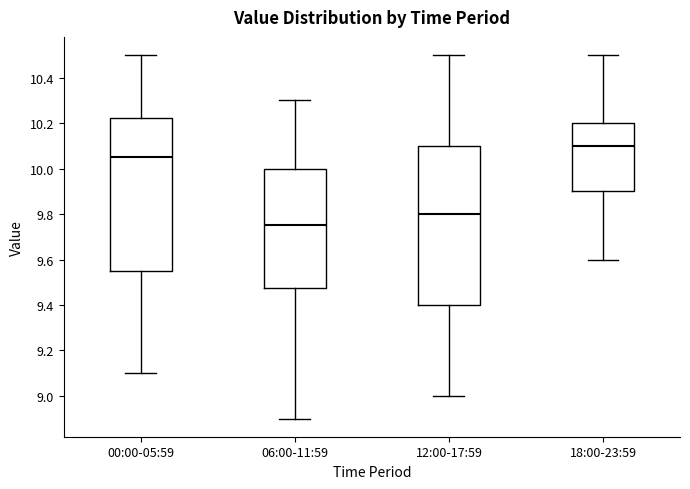

Comparing the boxes themselves (not the whiskers), which one is the tallest?

12:00-17:59